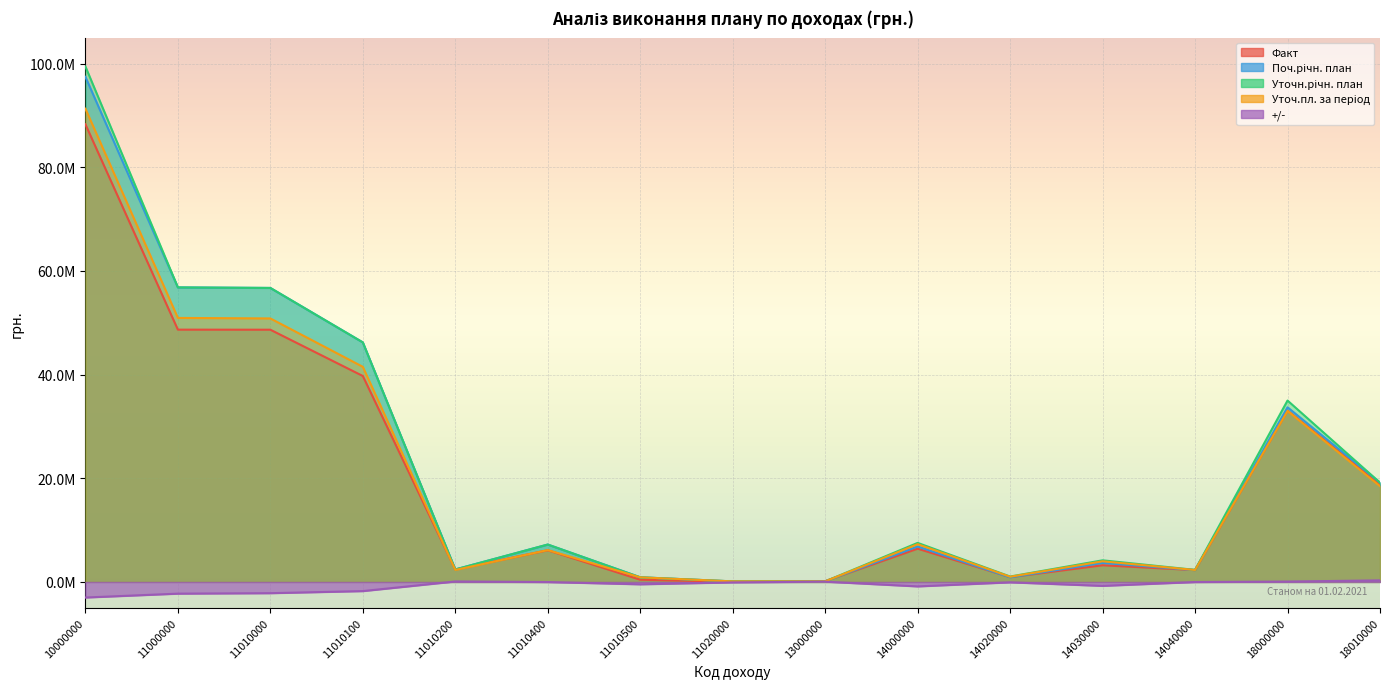

What is the smallest value displayed?

-3011740.4